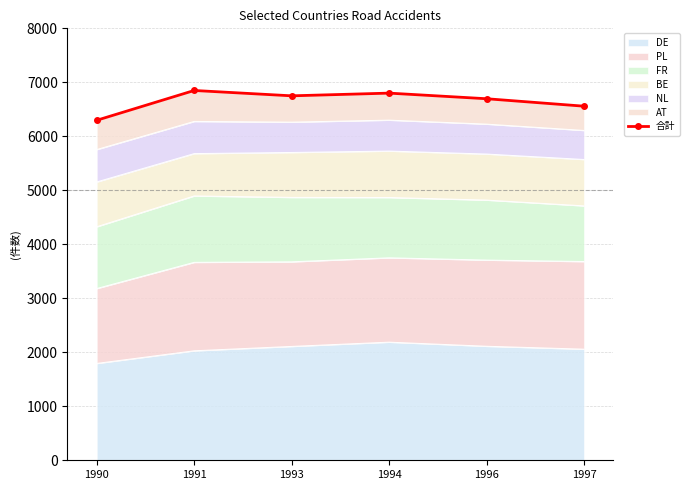

How many lines are shown in the chart?

1